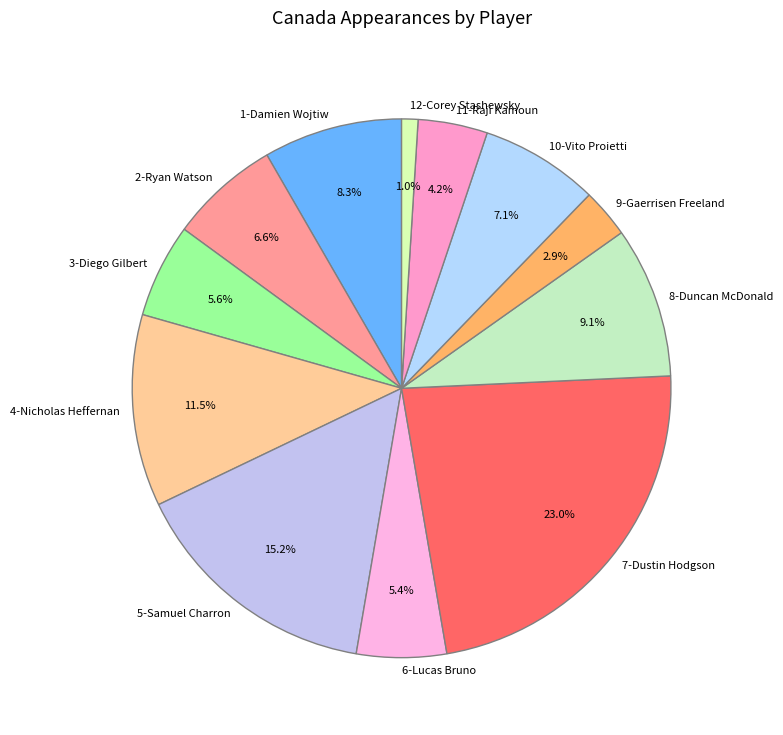

How much of the chart is everything except 8-Duncan McDonald?

90.9%